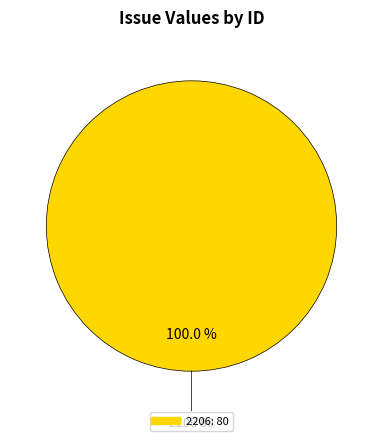

Does any single category account for the majority?

Yes